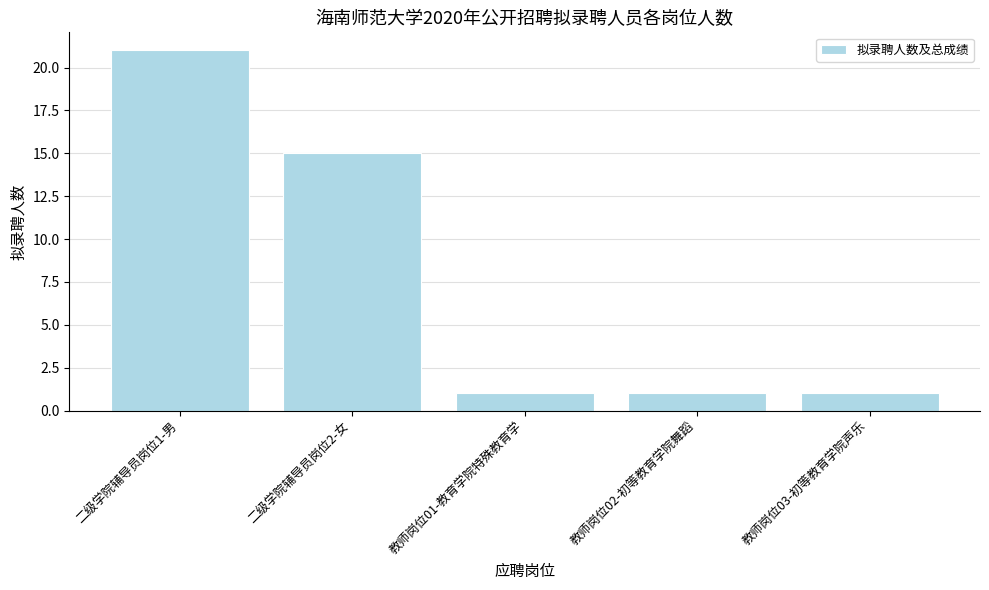

Are the bars horizontal?

No